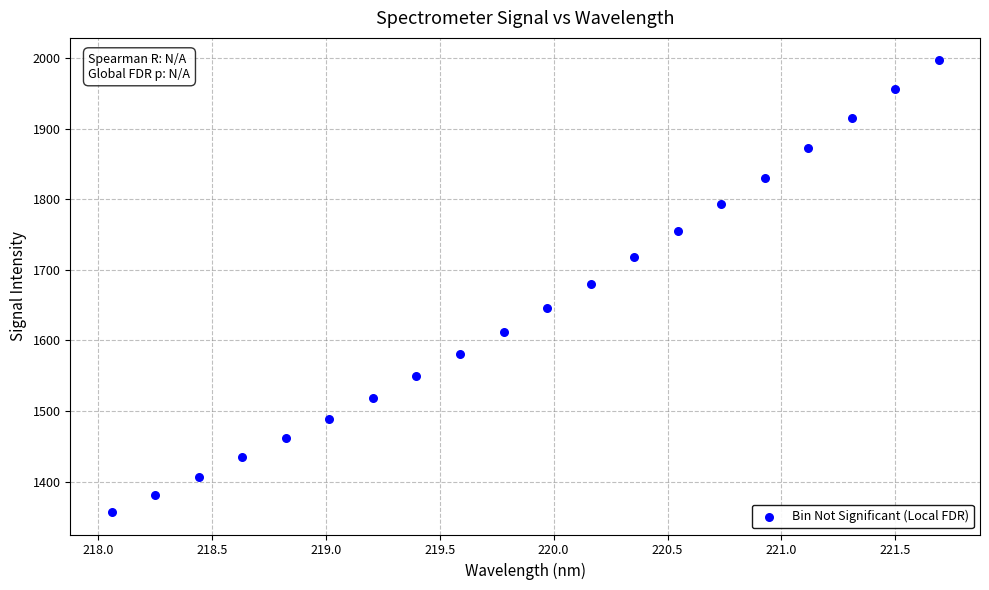

What is the range of X values (max minus min)?

3.6